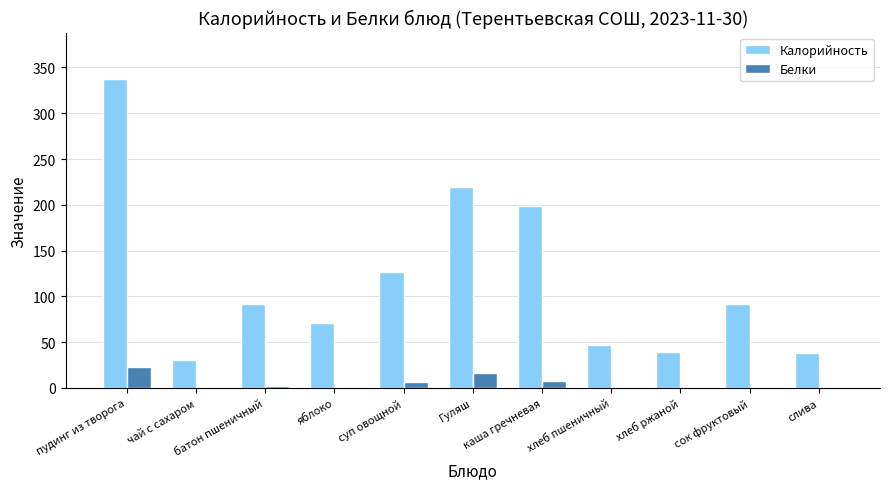

How many groups of bars are there?

11